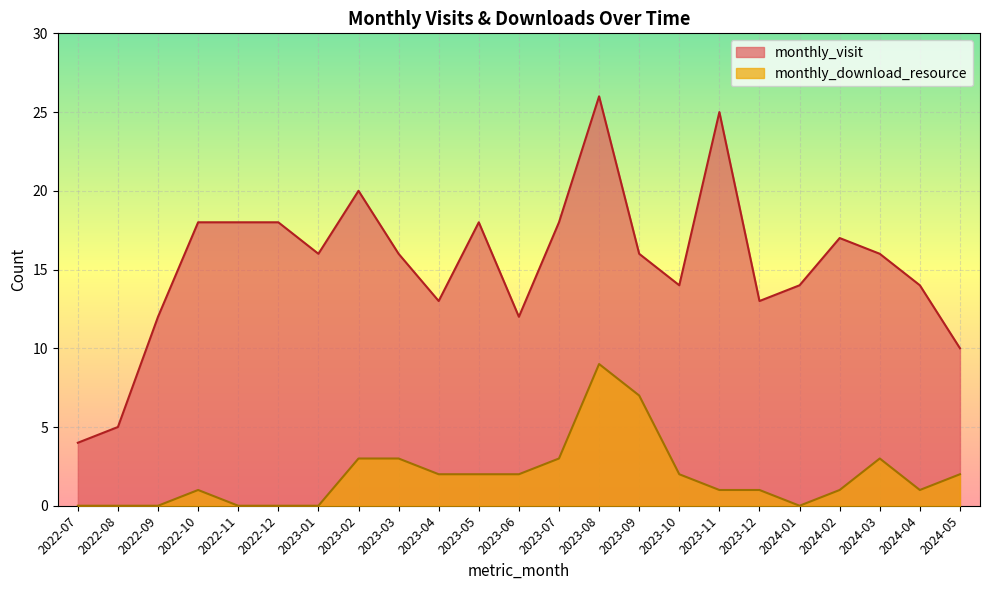

At which category does monthly_visit reach its first local valley?

2023-01